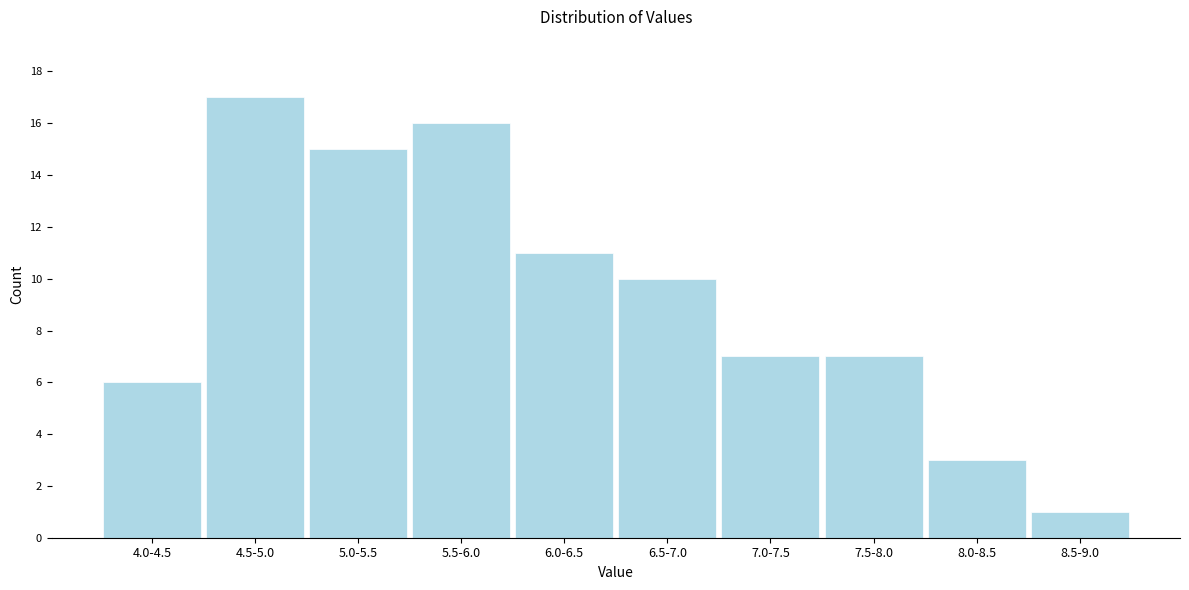

Reading left to right, transcribe all the data shown in this chart.

6	17	15	16	11	10	7	7	3	1